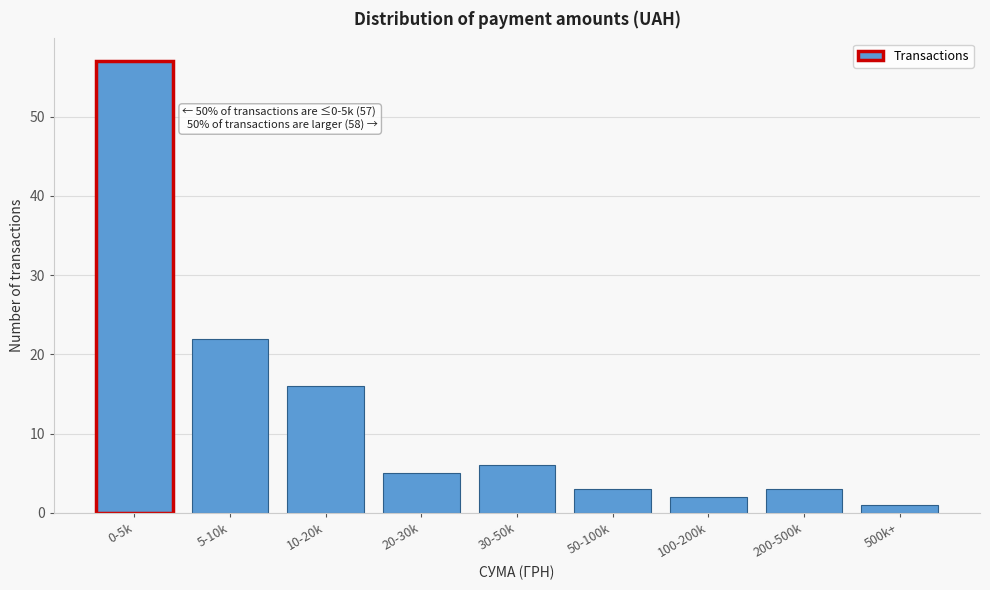

Reading left to right, what are all the values shown in this chart?

0-5k=57	5-10k=22	10-20k=16	20-30k=5	30-50k=6	50-100k=3	100-200k=2	200-500k=3	500k+=1